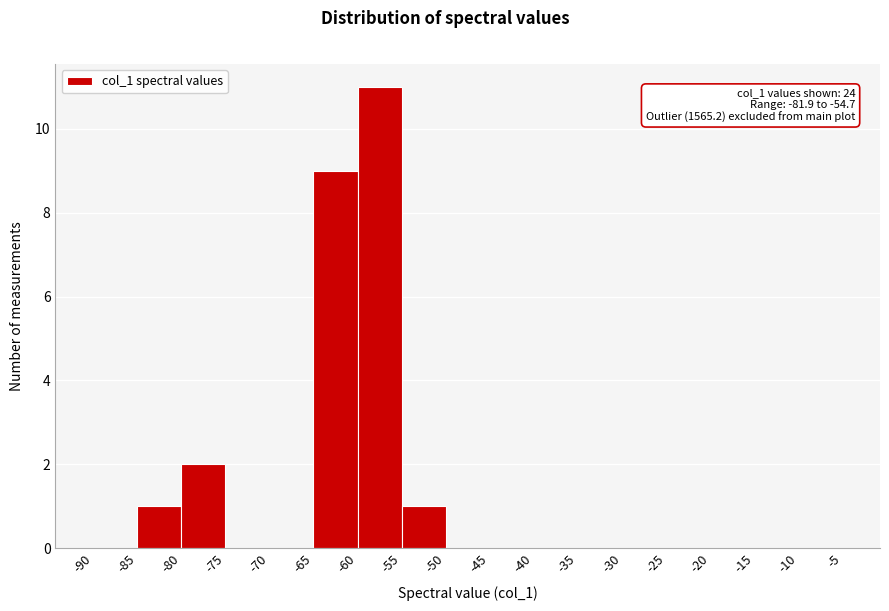

Which range on the x-axis has the tallest bar?

-60 to -55